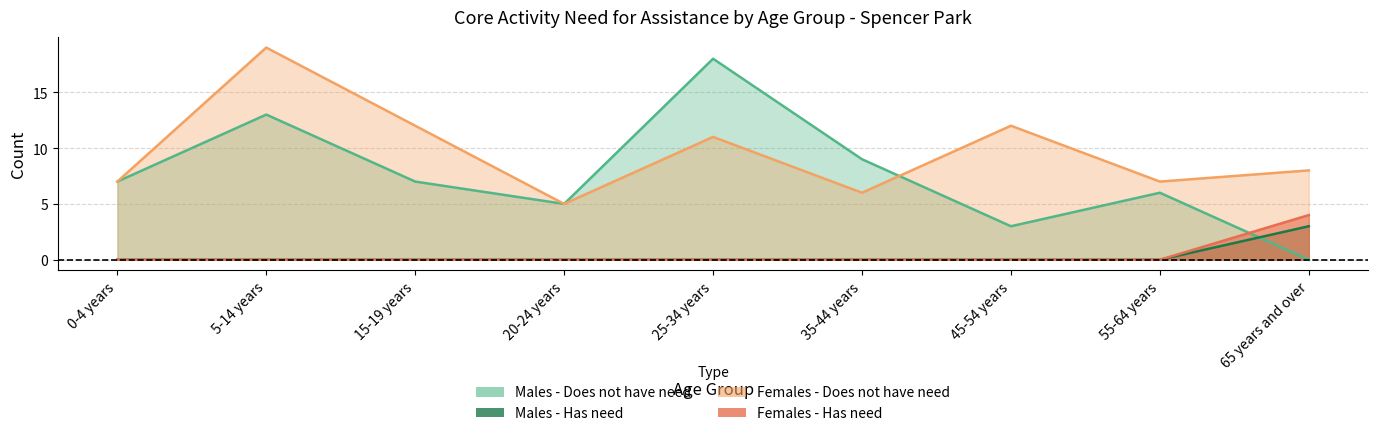

At which label is Males - Does not have need closest to 9?

35-44 years